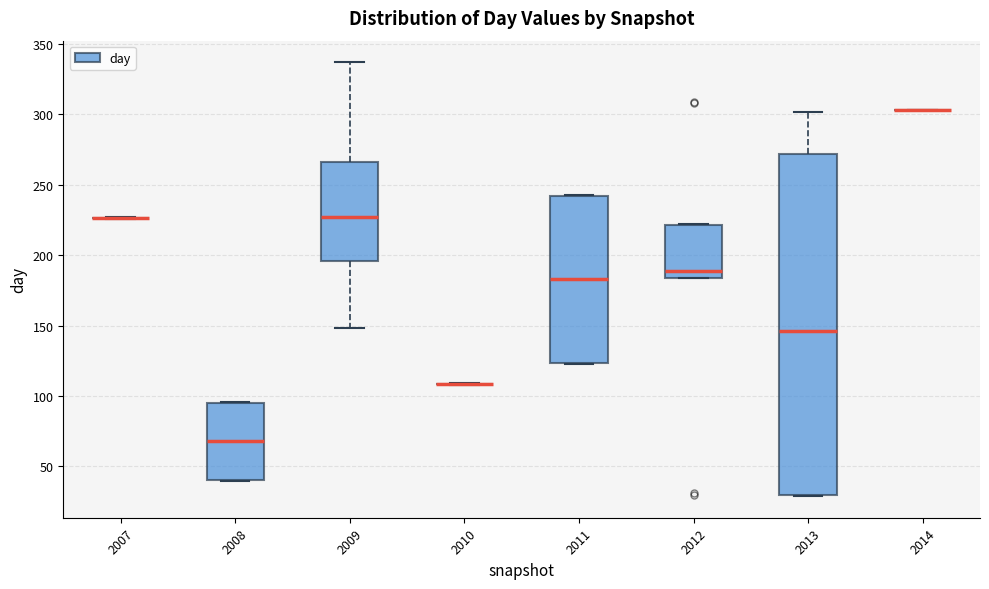

Where is the upper edge of the box at x = 2008 on the y-axis? The values are not printed on the chart, so give them approximately, as read against the axis.

95